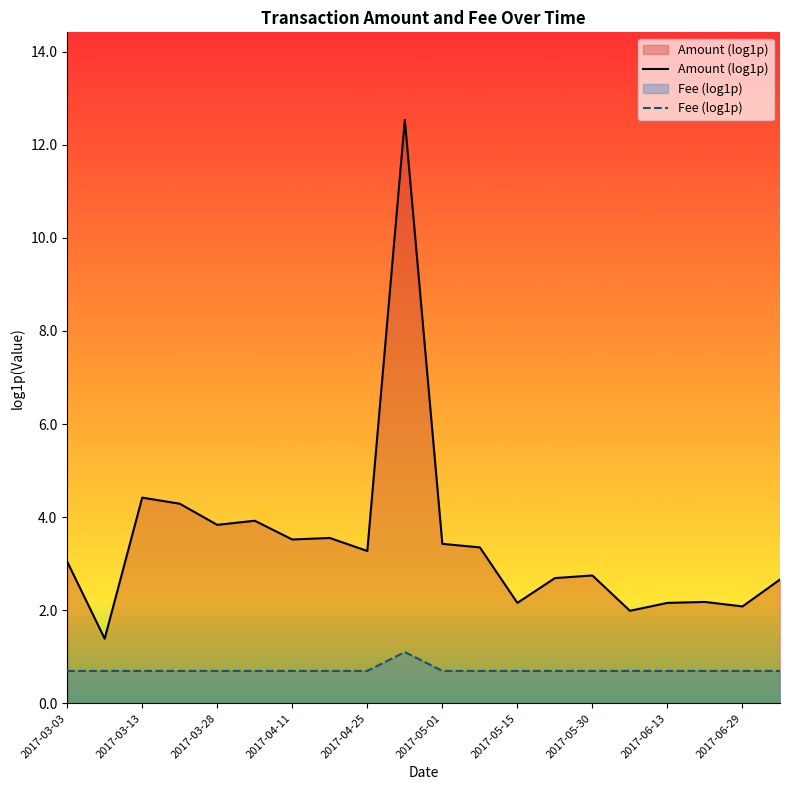

True or false: Amount (log1p) and Fee (log1p) cross at least once.

False